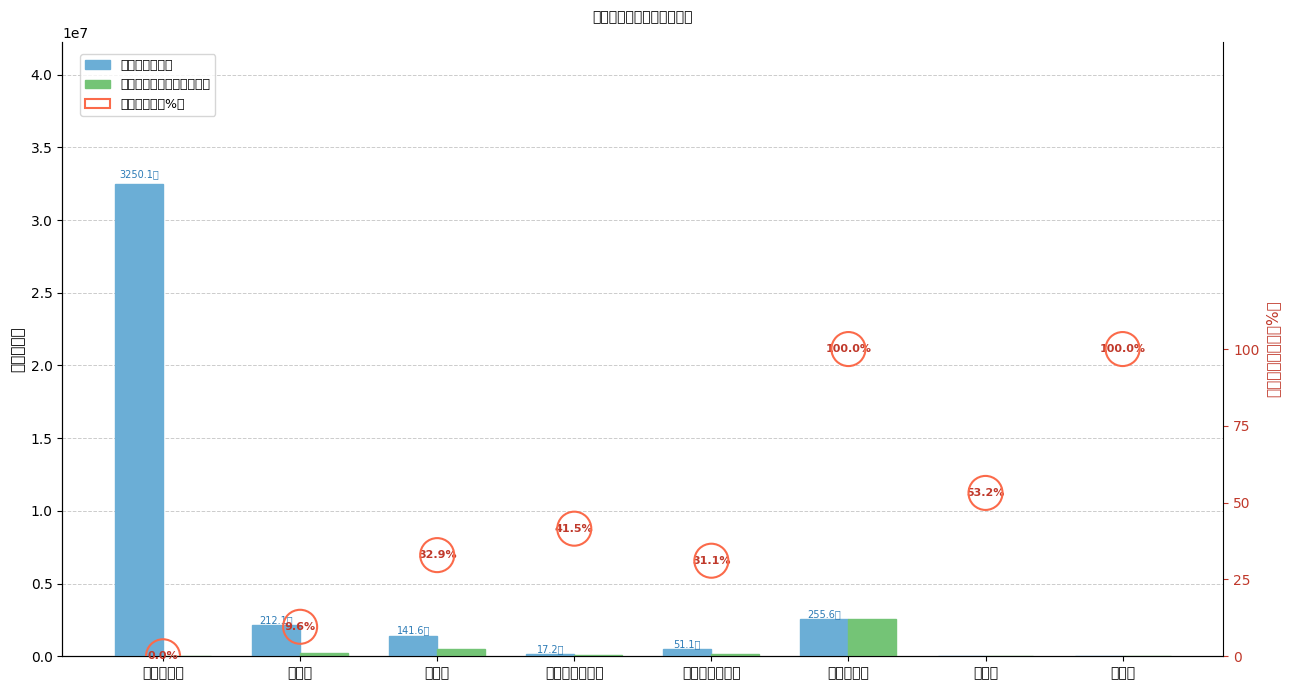

At which category is the sum across all series the highest?

企业所得税